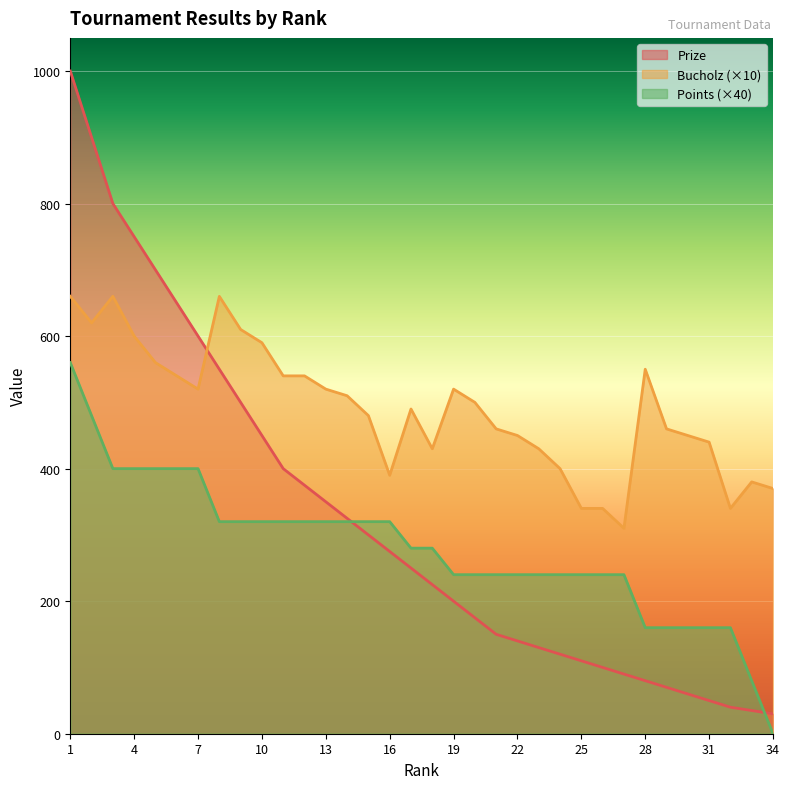

How many data points in Bucholz are above 500?

16